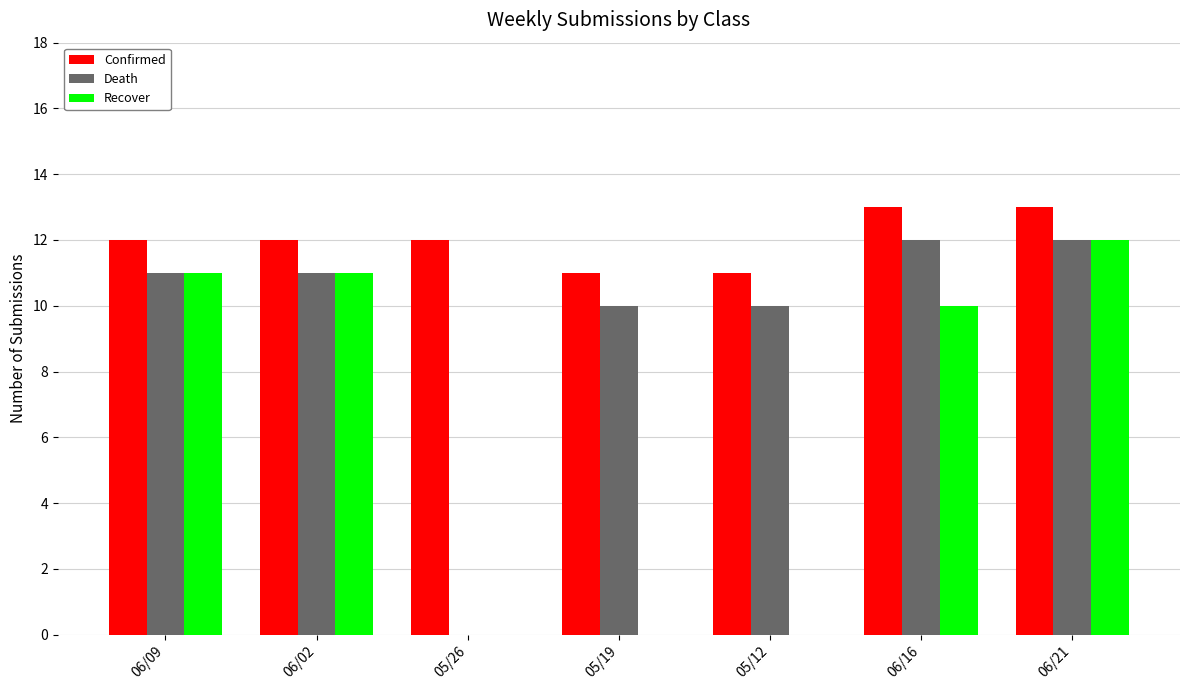

Where does the Recover series first go above 10?

06/09